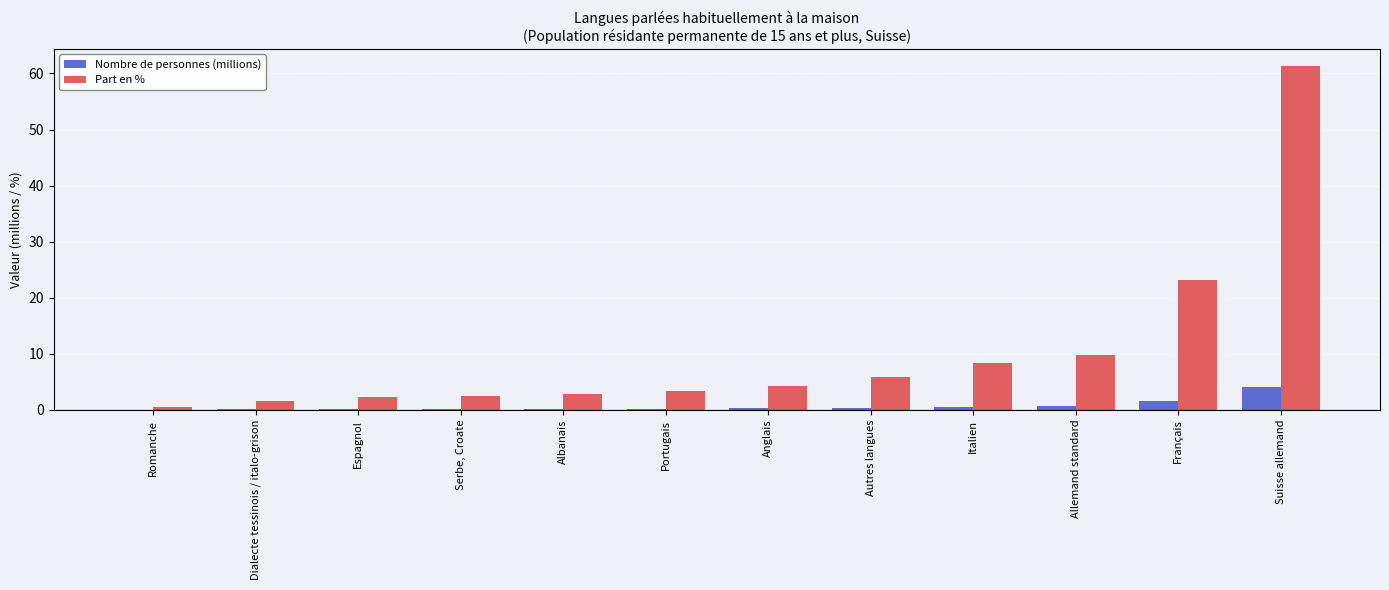

Which series has the largest range (max minus min)?

Part en %